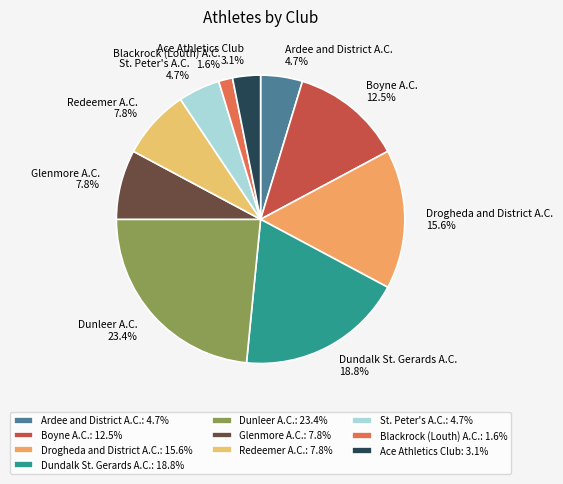

Approximately how many times larger is the value at Blackrock (Louth) A.C. compared to Ardee and District A.C.?

0.3